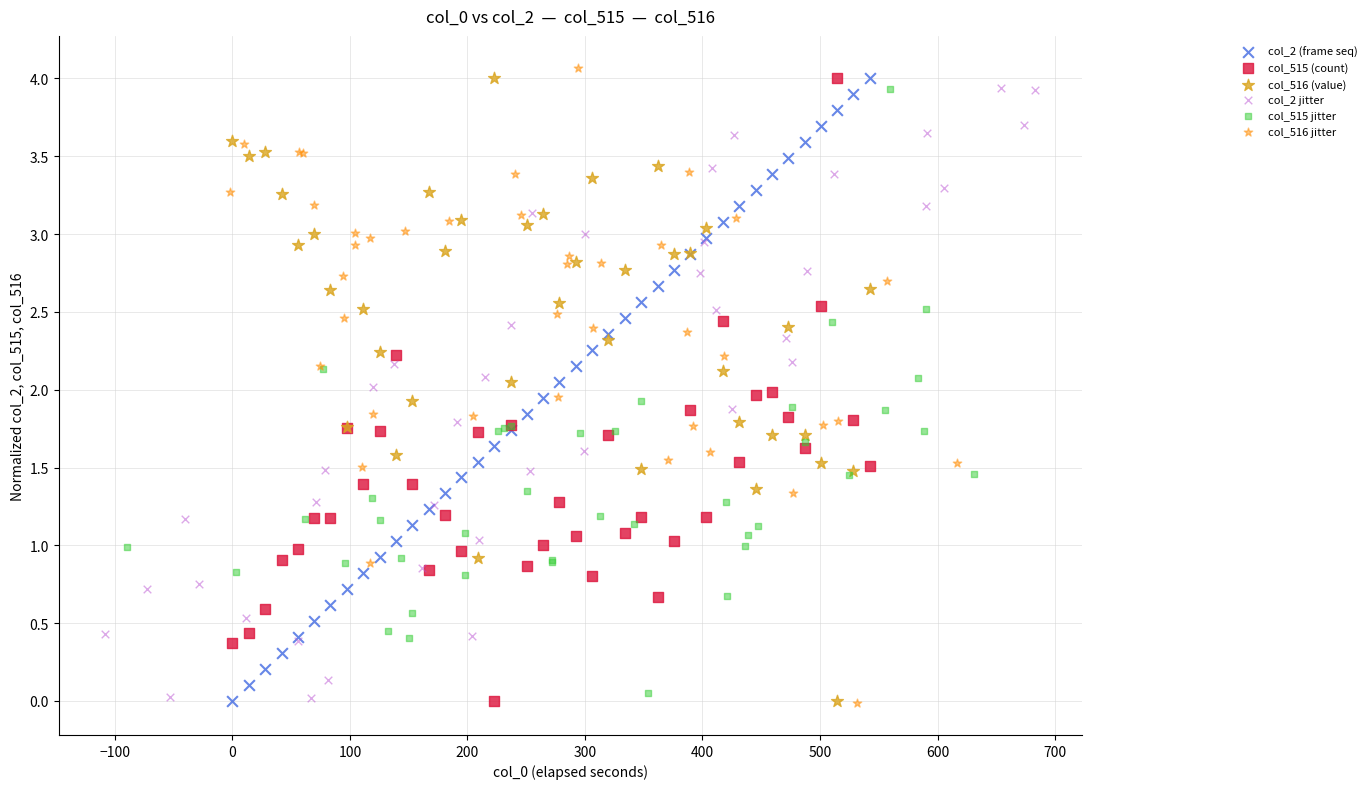

What are all the series names shown in the legend?

col_2 (frame seq), col_515 (count), col_516 (value), col_2 jitter, col_515 jitter, col_516 jitter